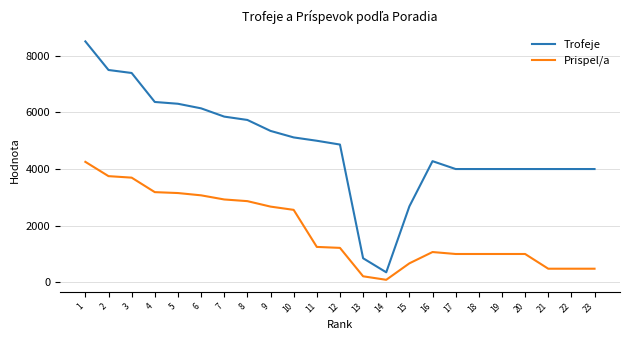

Which series has the largest total across all categories?

Trofeje